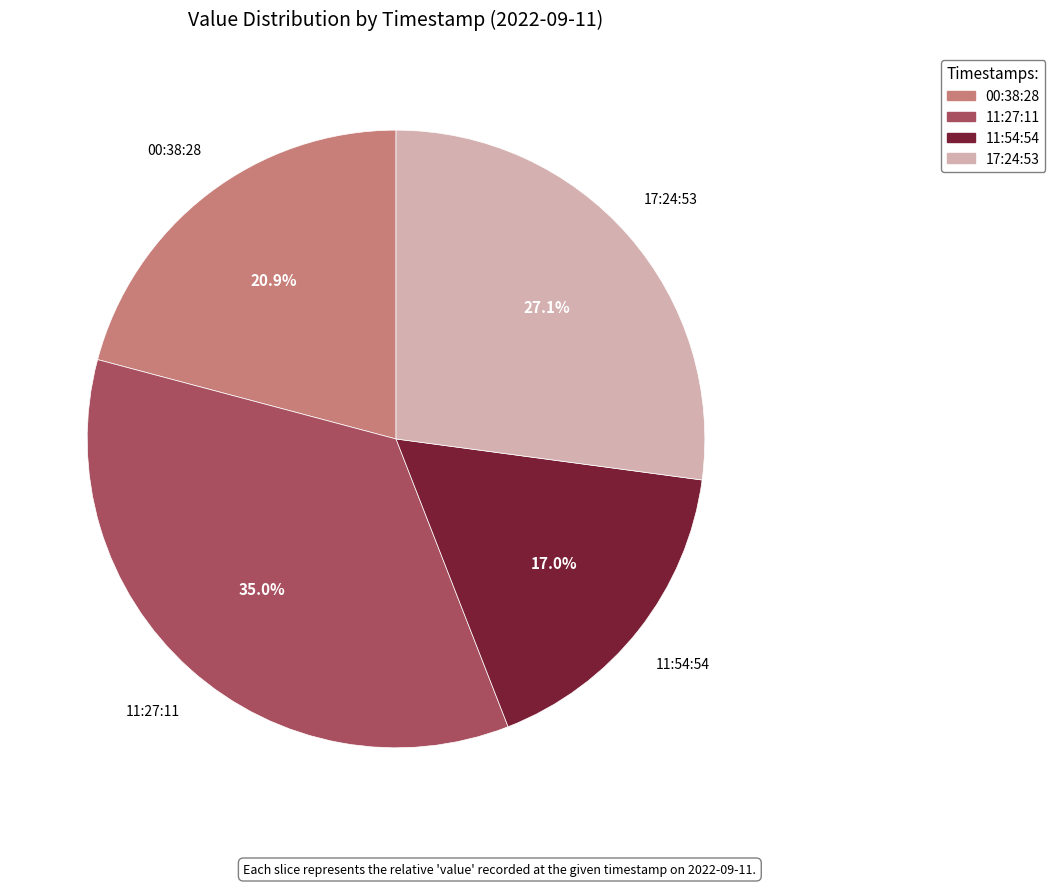

Is there a majority slice in this chart?

No